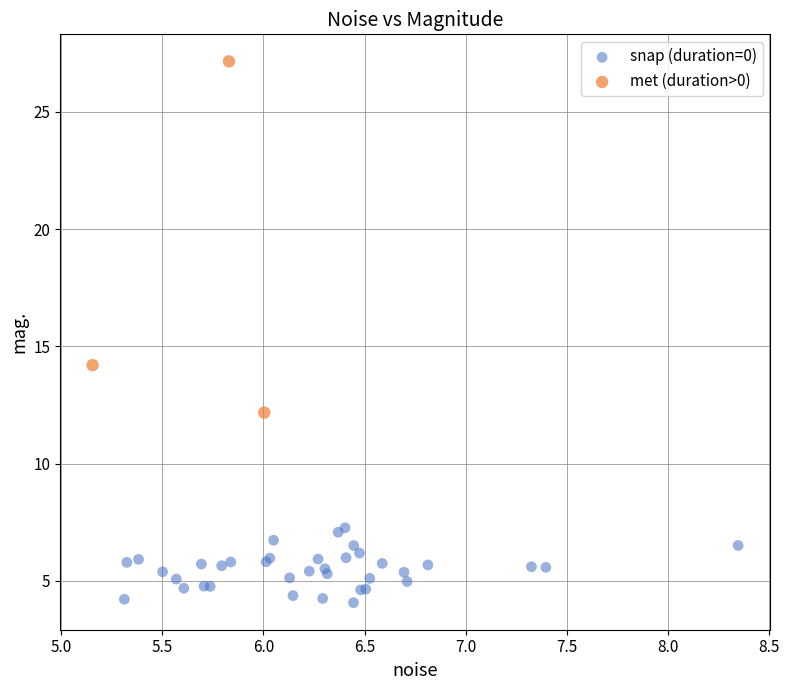

Which series contains the highest Y value?

met (duration>0)